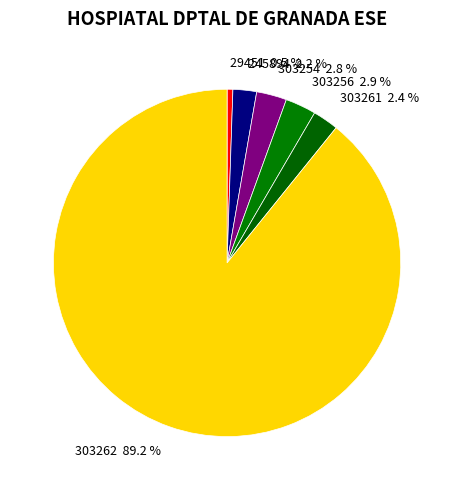

What is the total percentage of 303262 and 245894?

91.4%